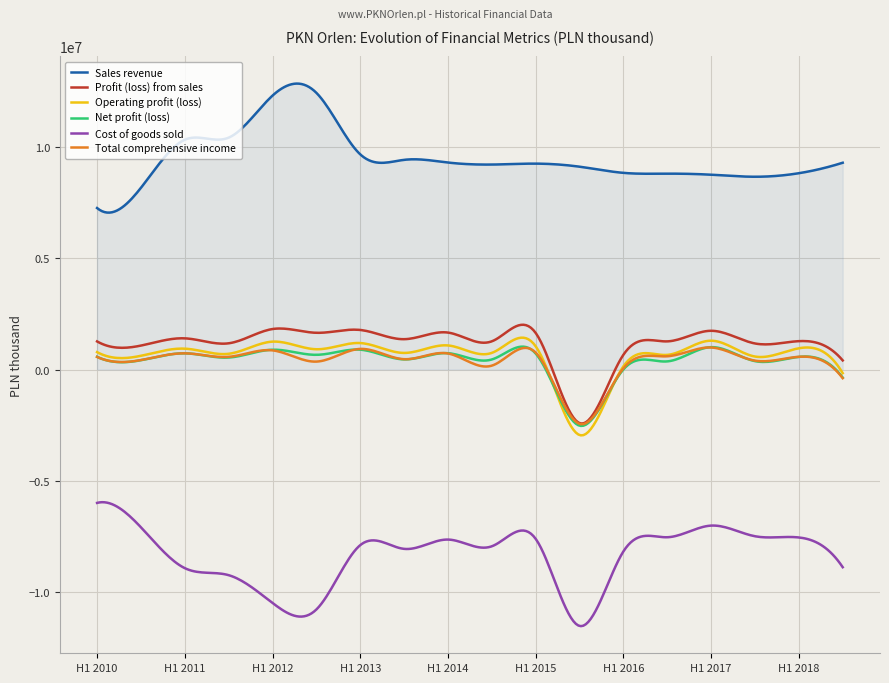

What is the minimum value shown in the chart?

-11536894.2